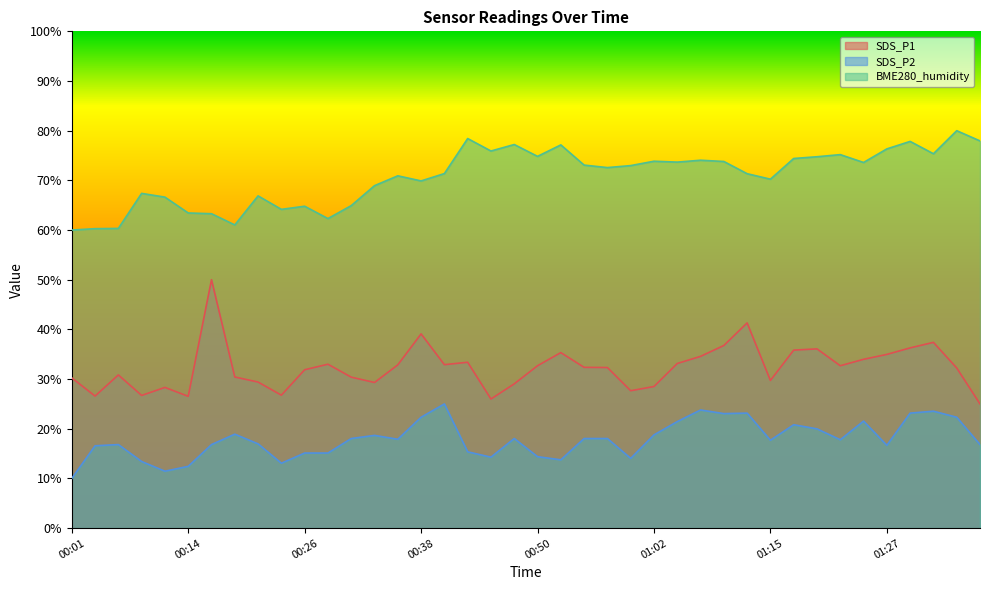

What position from the right is 00:43?

23